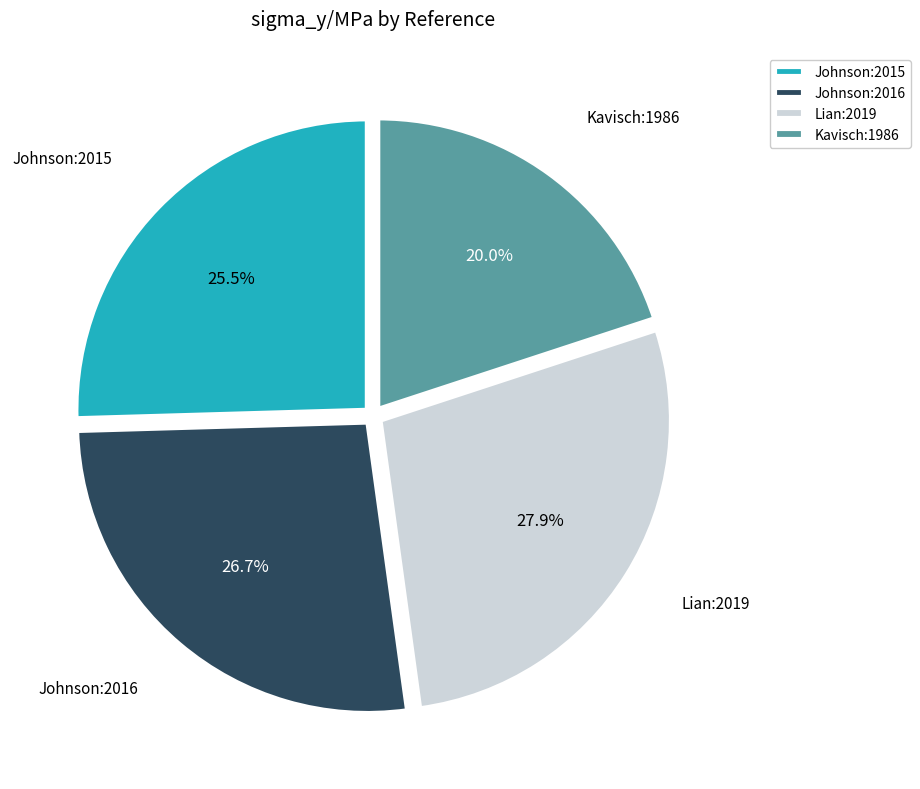

True or false: Johnson:2015 accounts for 31% of the total.

False